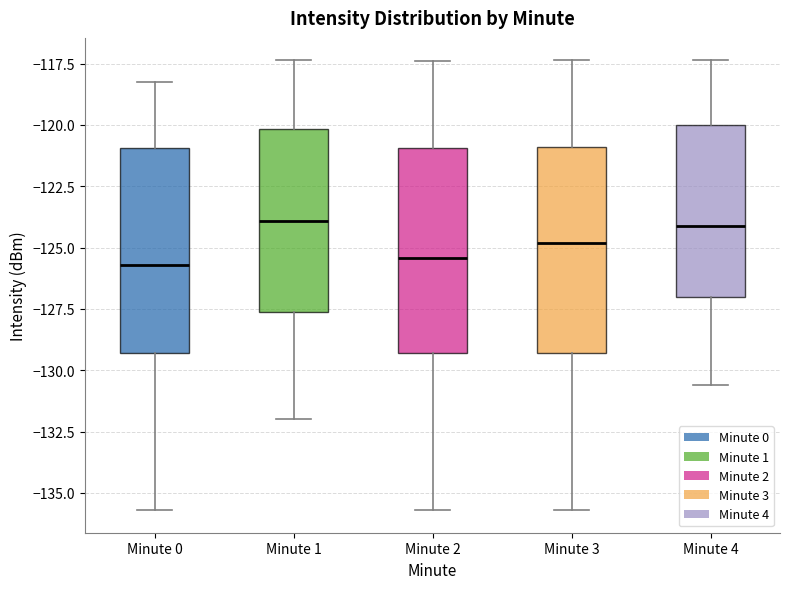

Reading left to right, read every box against the y-axis: the position of its median line, the range the box covers, and the ends of its whiskers. The values are not printed on the chart, so give them approximately, as read against the axis.

Minute 0: median -125.5, box -129.5 to -121.0, whiskers -135.5 to -118.5
Minute 1: median -124.0, box -127.5 to -120.0, whiskers -132.0 to -117.5
Minute 2: median -125.5, box -129.5 to -121.0, whiskers -135.5 to -117.5
Minute 3: median -125.0, box -129.5 to -121.0, whiskers -135.5 to -117.5
Minute 4: median -124.0, box -127.0 to -120.0, whiskers -130.5 to -117.5